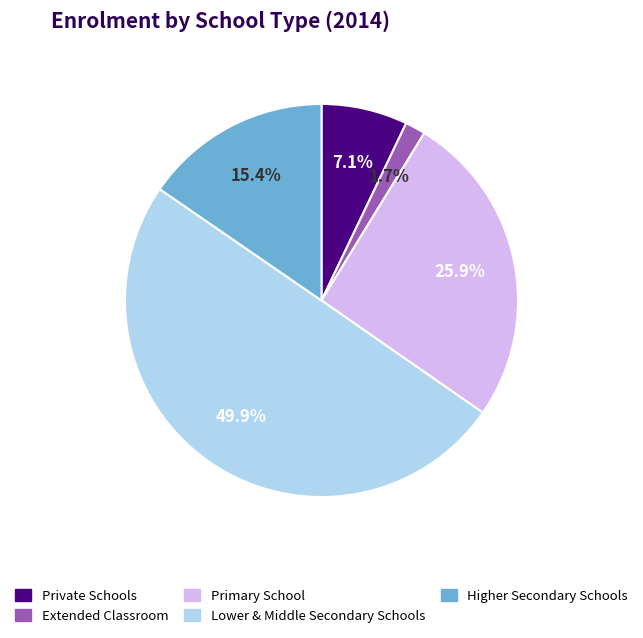

Which category has the biggest portion of the pie?

Lower & Middle Secondary Schools